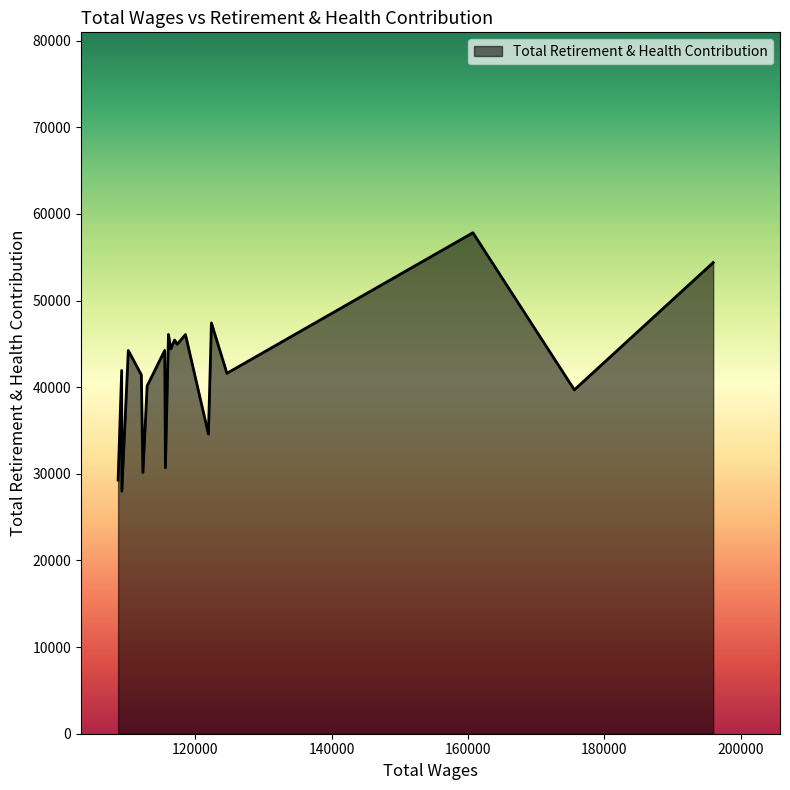

What is the minimum value shown in the chart?

28001